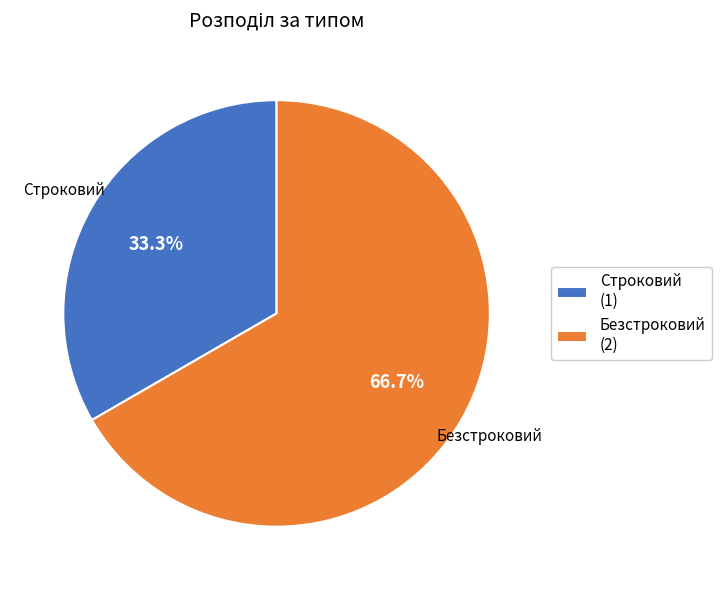

To the nearest percent, what is the difference between the Безстроковий and Строковий slice percentages?

33%